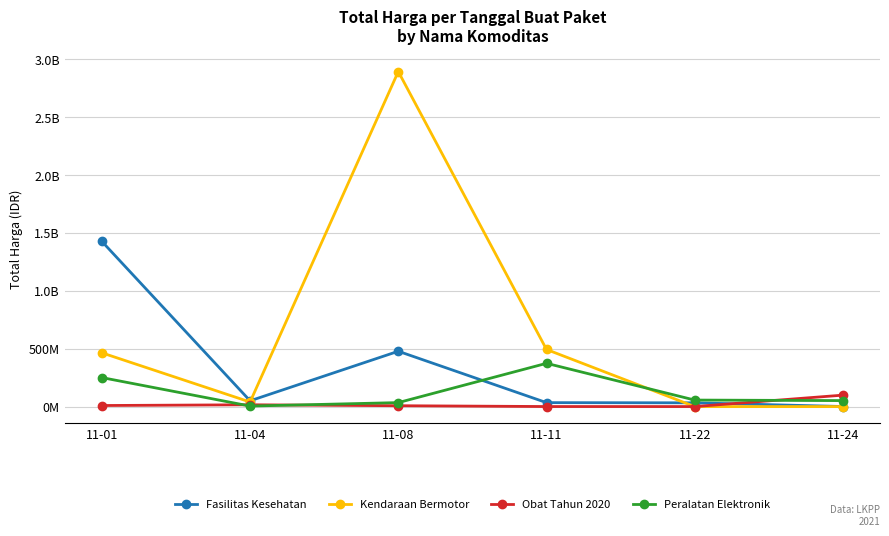

Reading left to right, what are all the values shown in this chart?

Fasilitas Kesehatan: 1425867900	49730040	477600000	34000000	32441200	577875
Kendaraan Bermotor: 464002100	39440000	2892122000	493000000	0	0
Obat Tahun 2020: 9180000	15513960	7401240	333600	78000	98772570
Peralatan Elektronik: 250350000	4350000	34292000	373404000	56152800	51601000